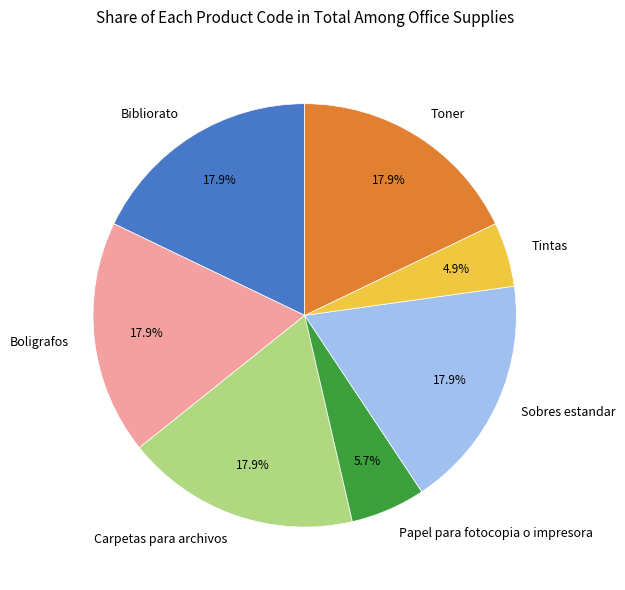

Combined, do Carpetas para archivos and Tintas account for over 50%?

No